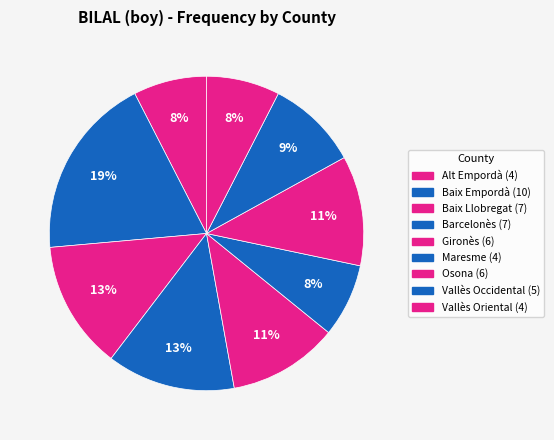

Which slice is the largest?

Baix Empordà